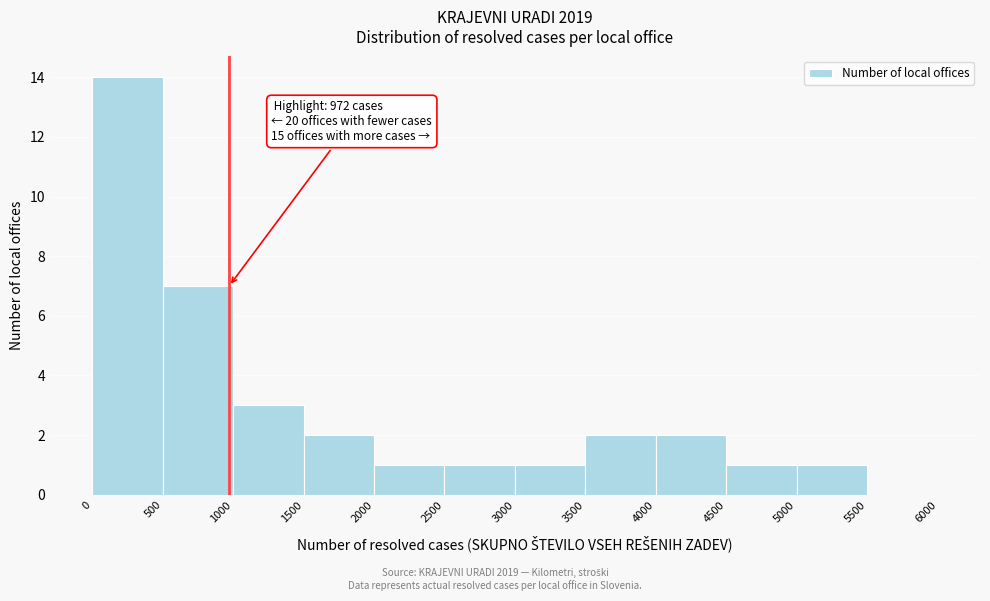

Over which range of the x-axis is the bar tallest?

0 to 500